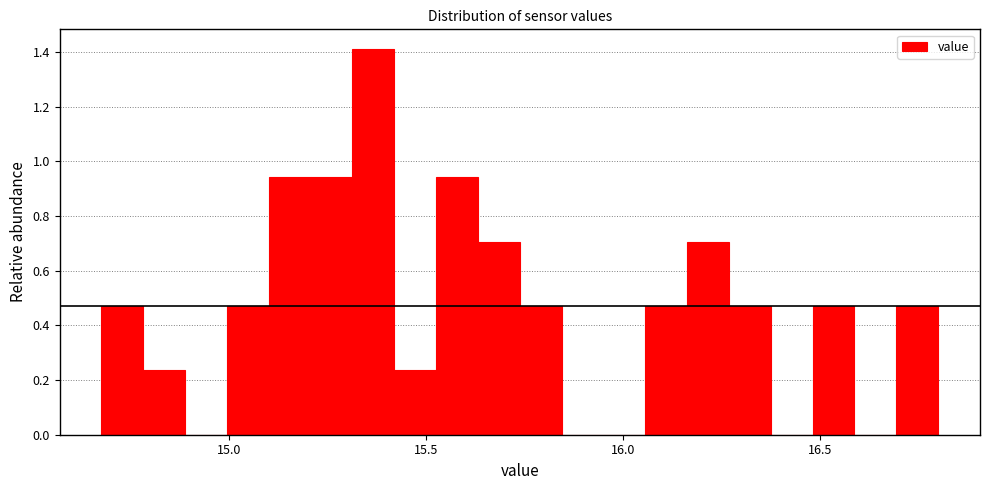

Around what value on the x-axis is the tallest bar? Give the approximate position of its centre, as read against the axis.

15.35